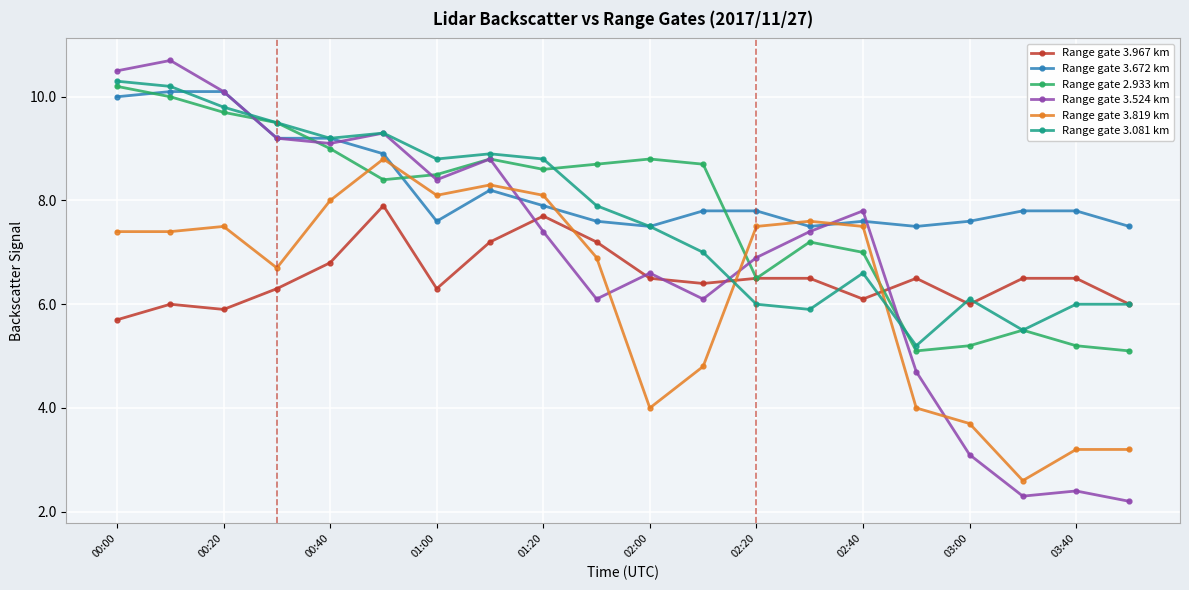

How many lines are shown in the chart?

6